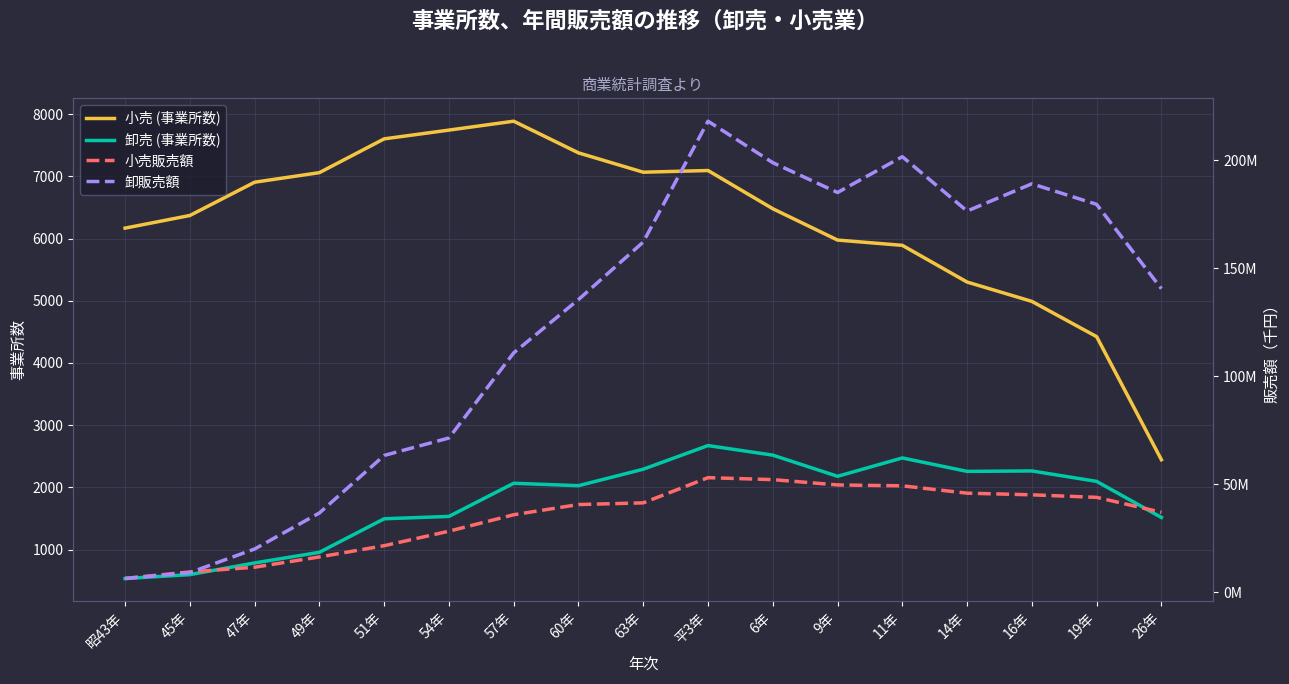

True or false: 小売 (事業所数) and 小売販売額 cross at least once.

False